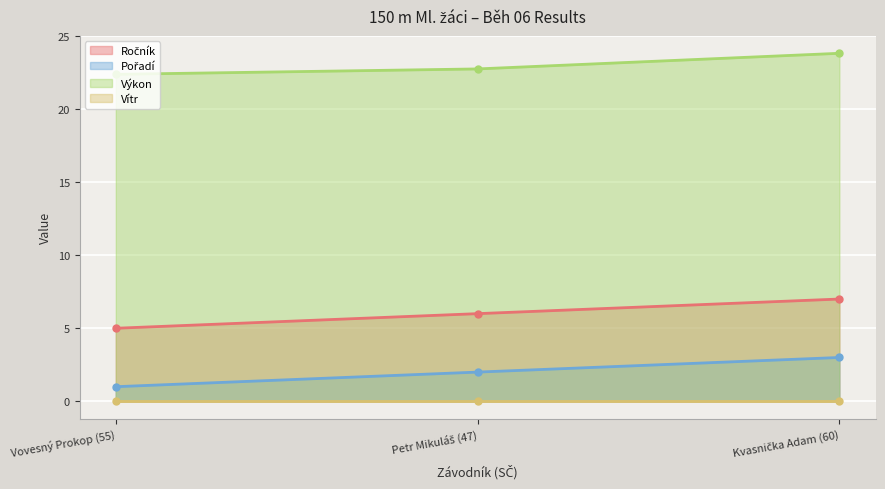

At which category is the sum across all series the highest?

Kvasnička Adam (60)